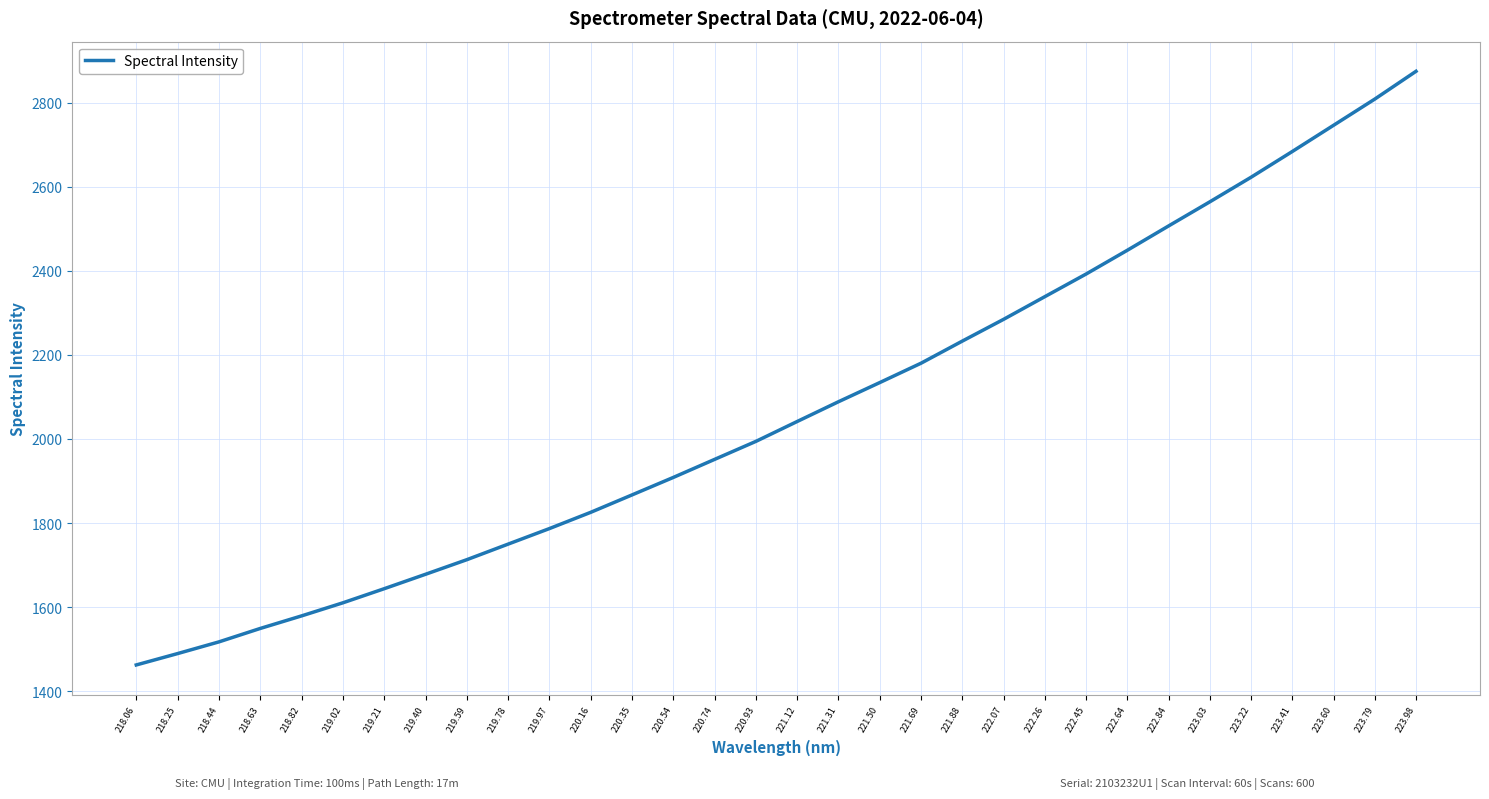

True or false: the data has more than 0 interior local peaks.

False